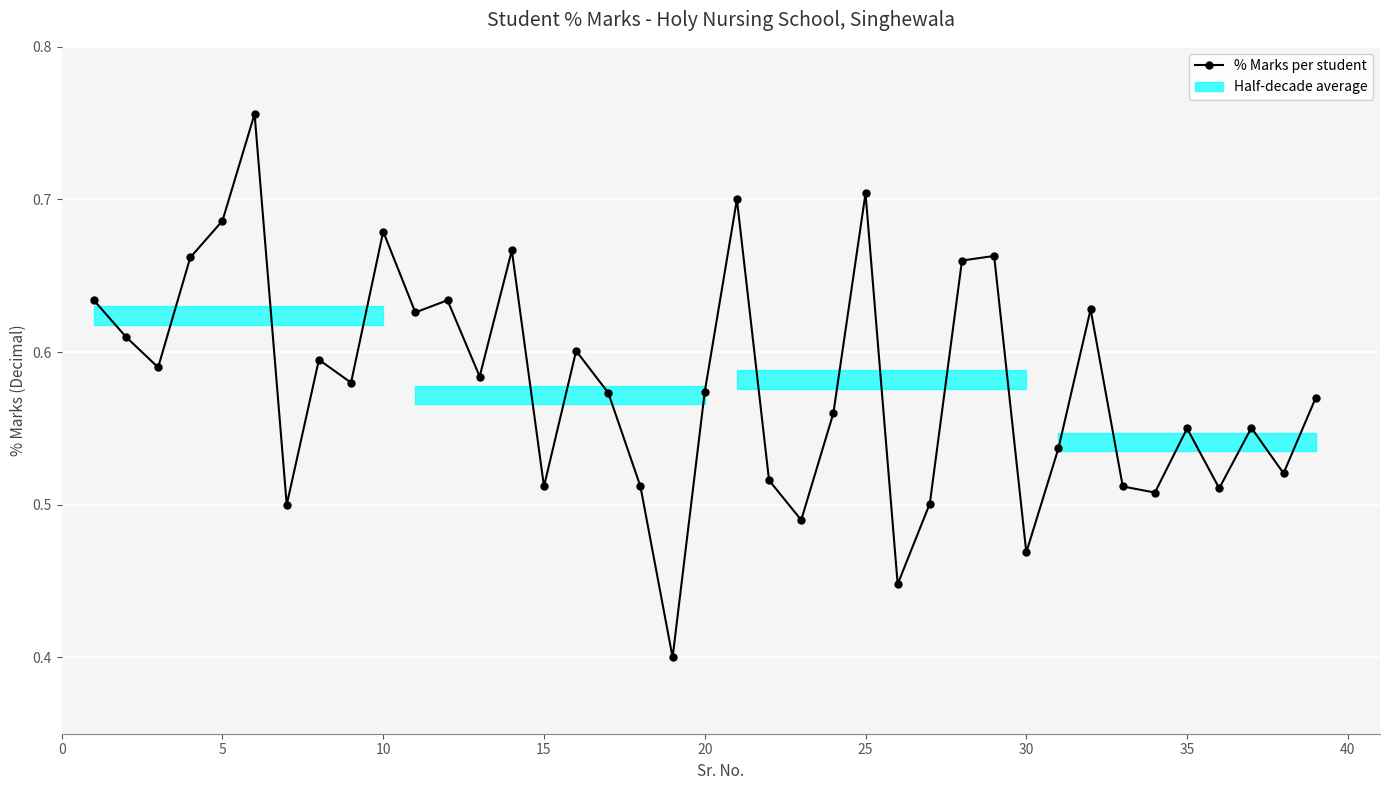

How many values are between 0 and 1?

39